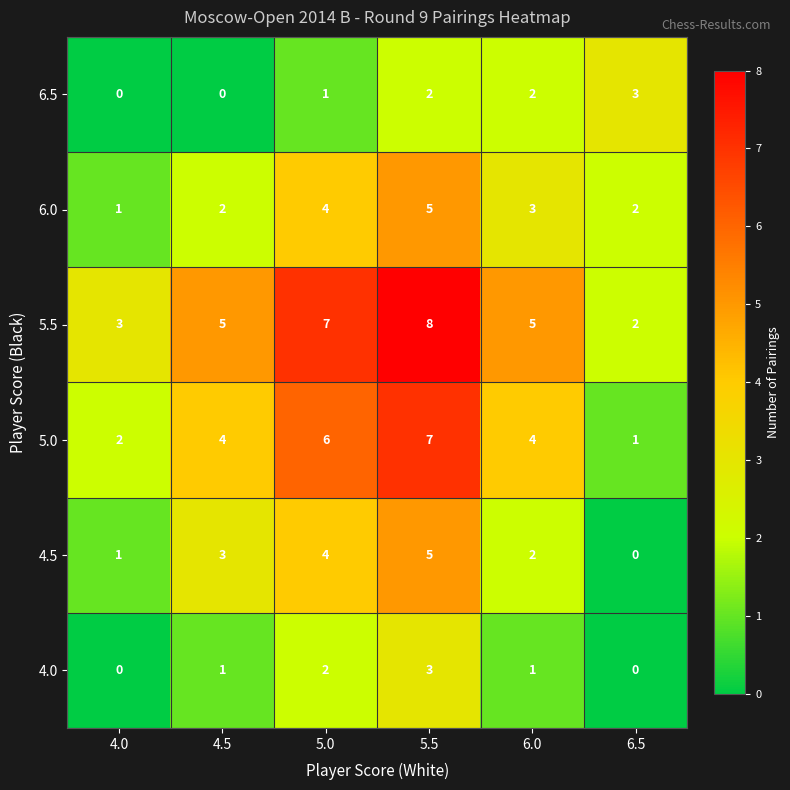

At how many categories does at least one series exceed 0?

6